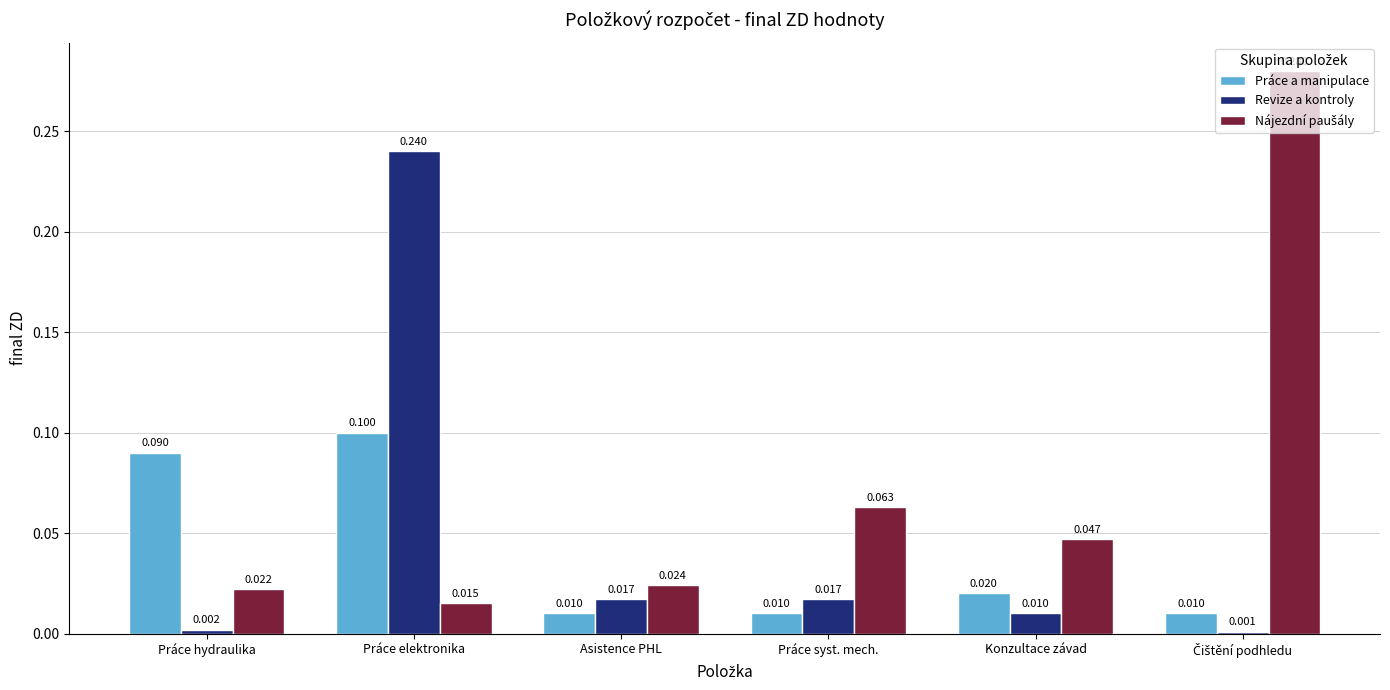

What is the sum of the Práce a manipulace values at Práce syst. mech. and Práce hydraulika?

0.1